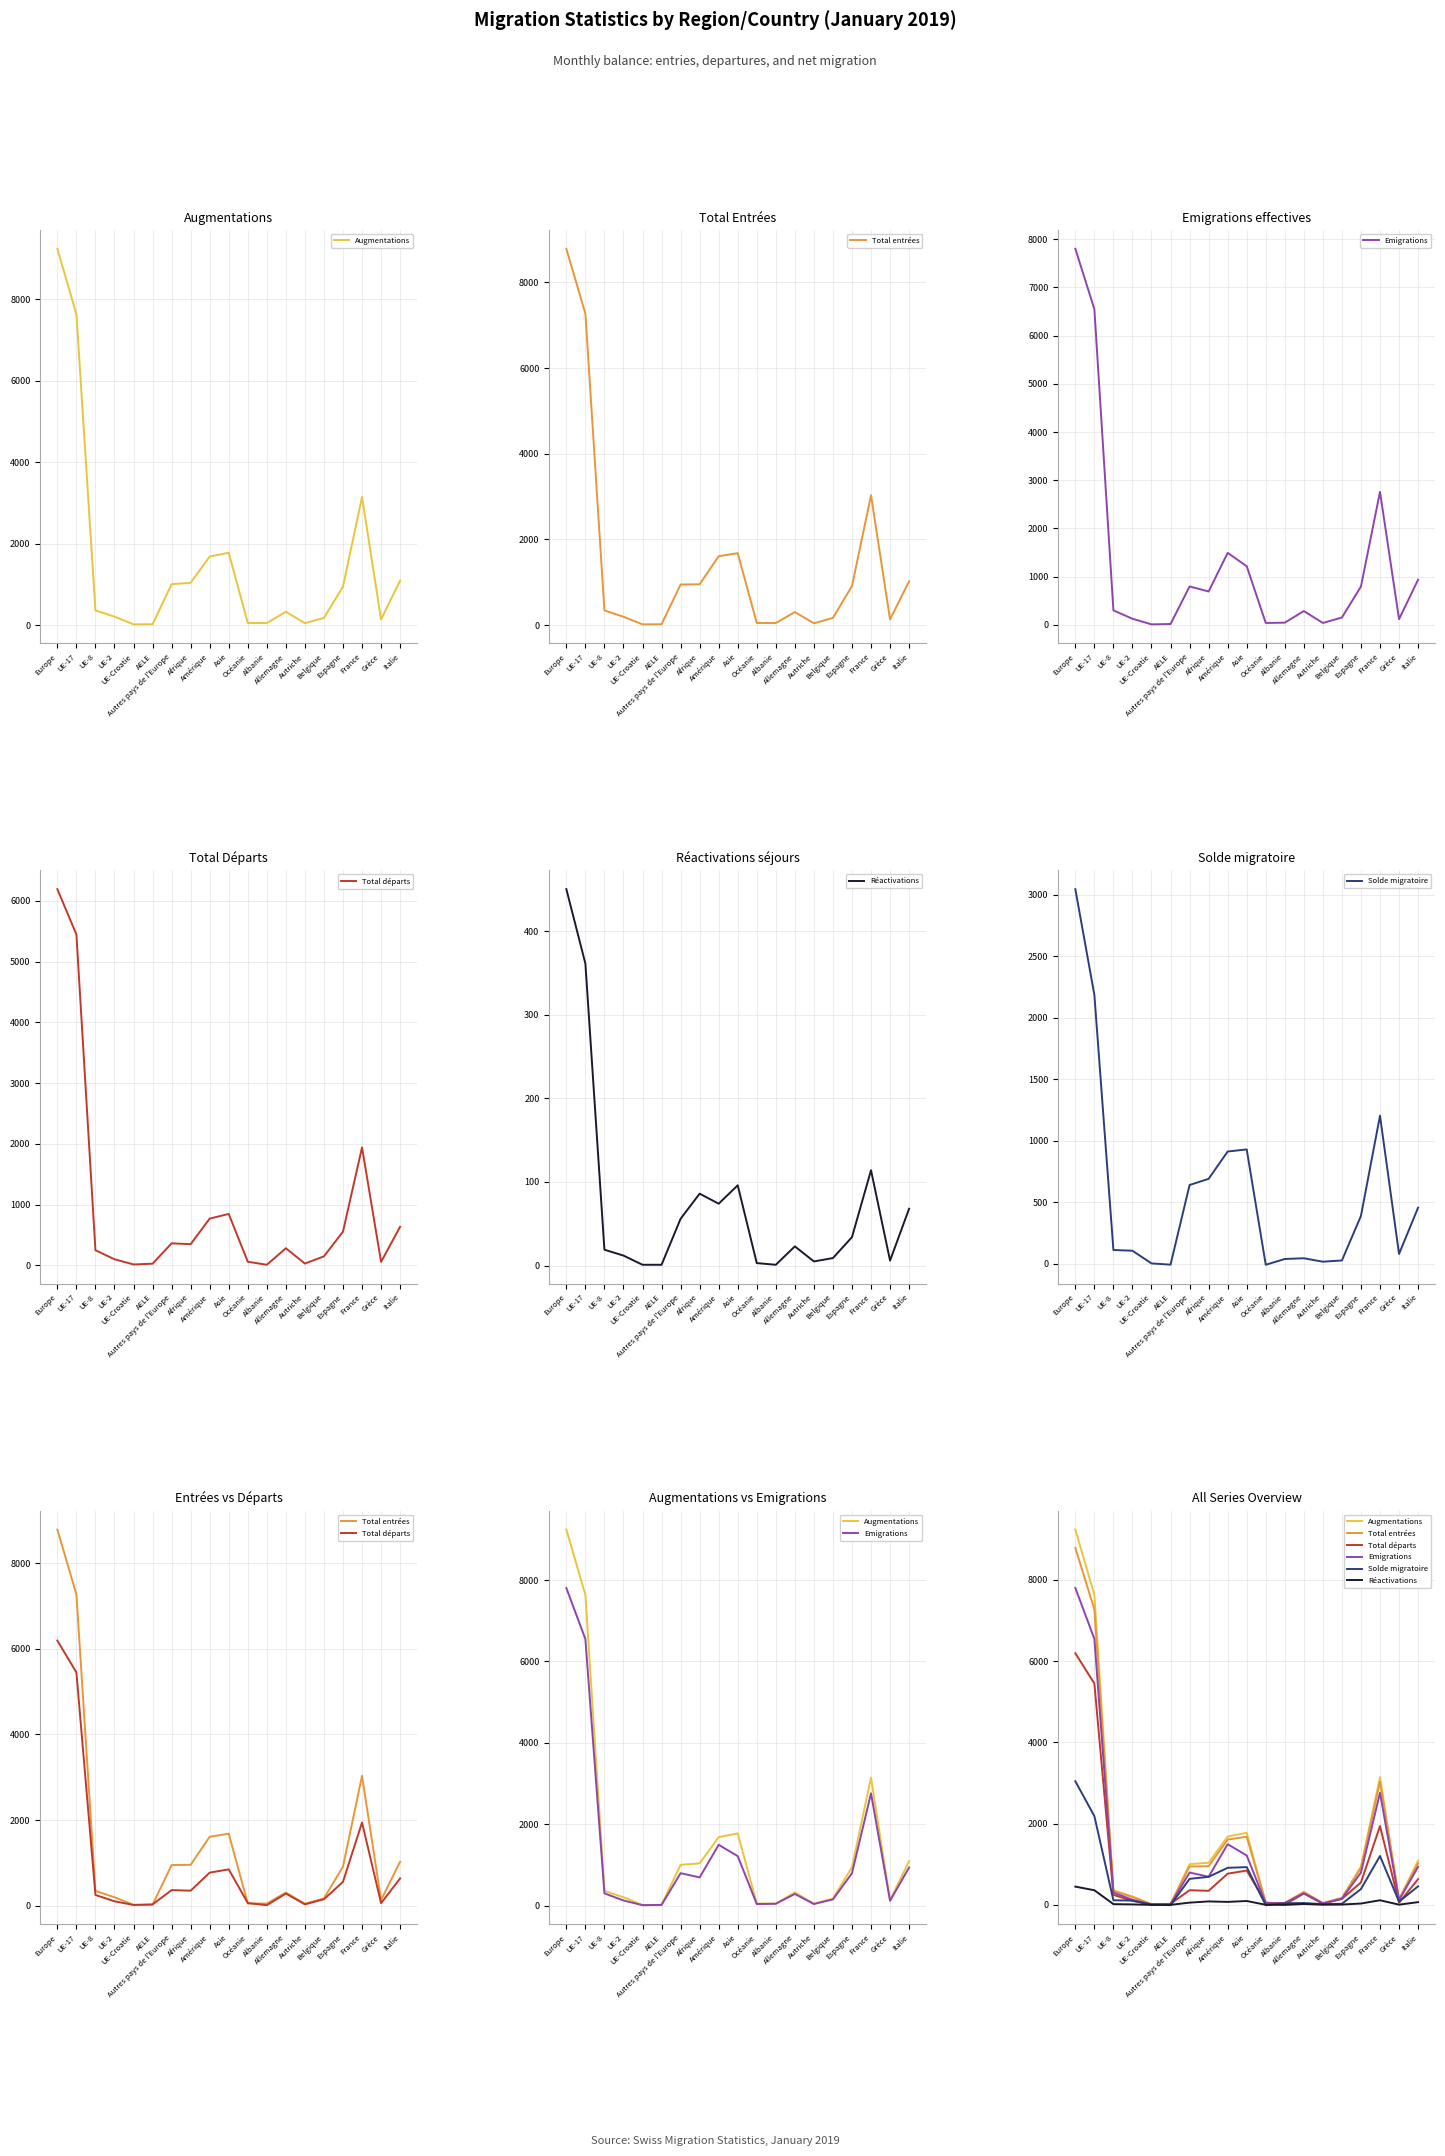

How many lines are shown in the chart?

6